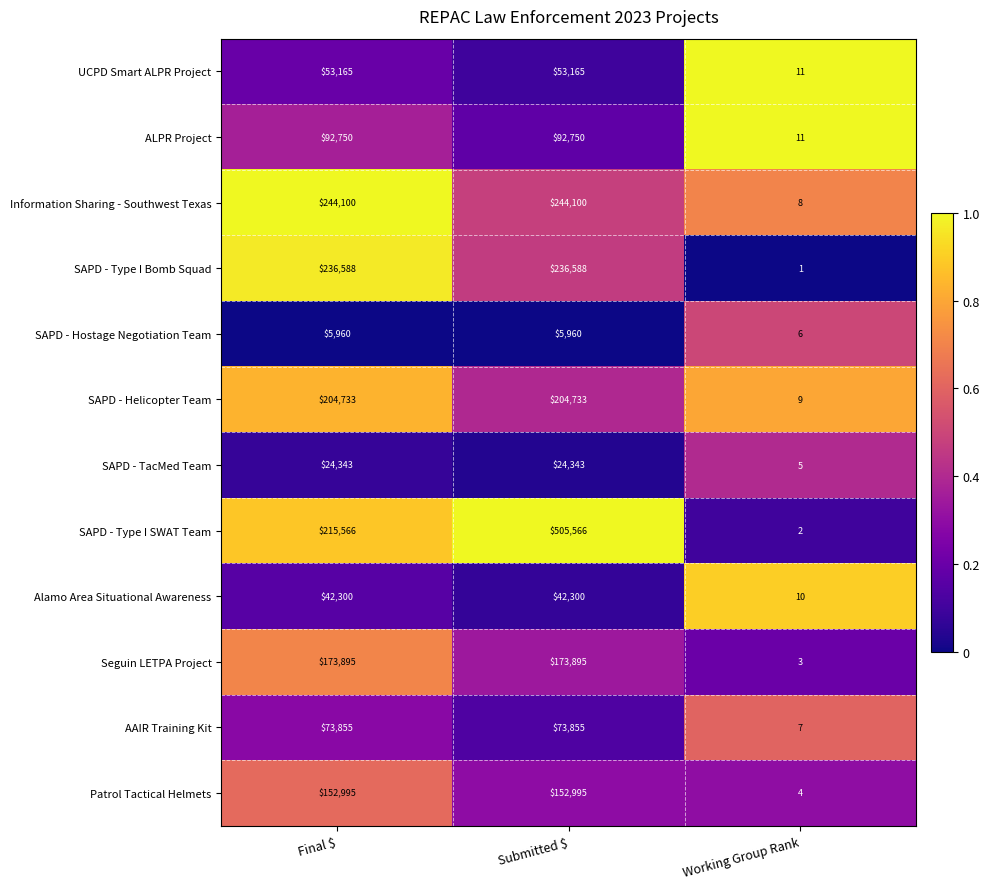

Count the number of data series in this chart.

12